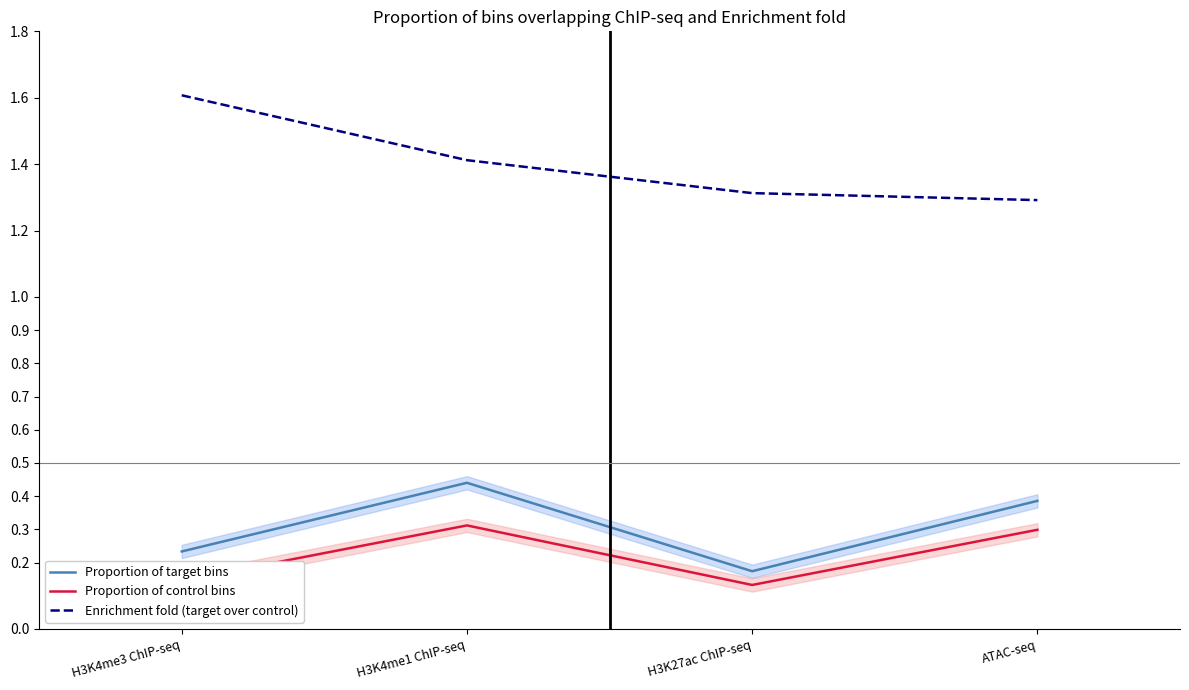

What is the label of the 1st point from the right?

ATAC-seq